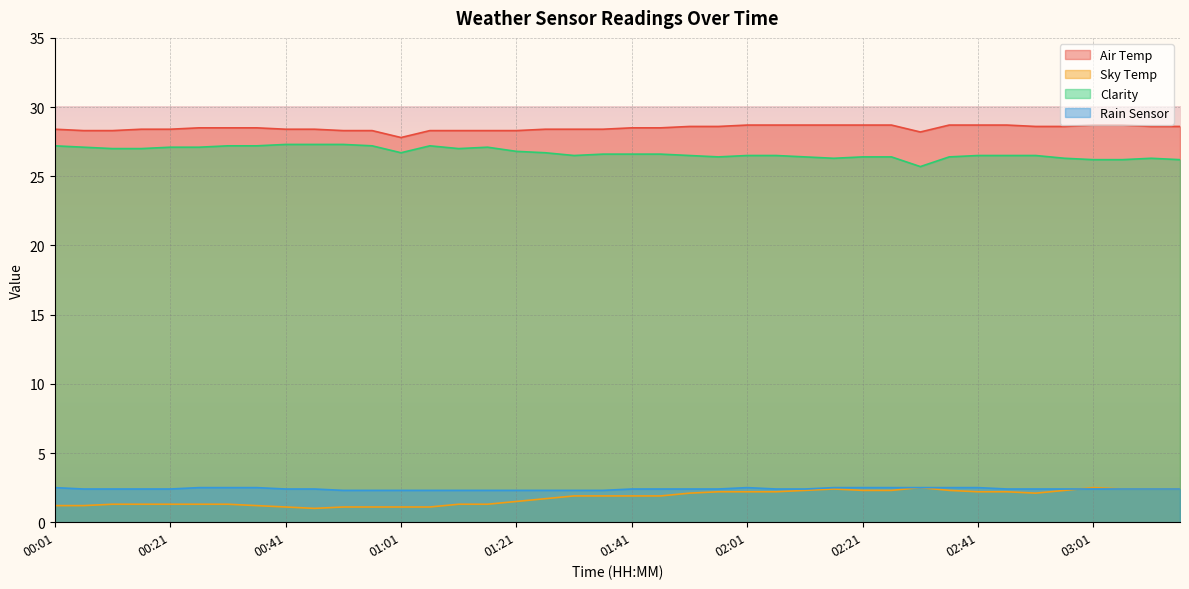

Is it true that Sky Temp equals 3.8 at 01:56?

False